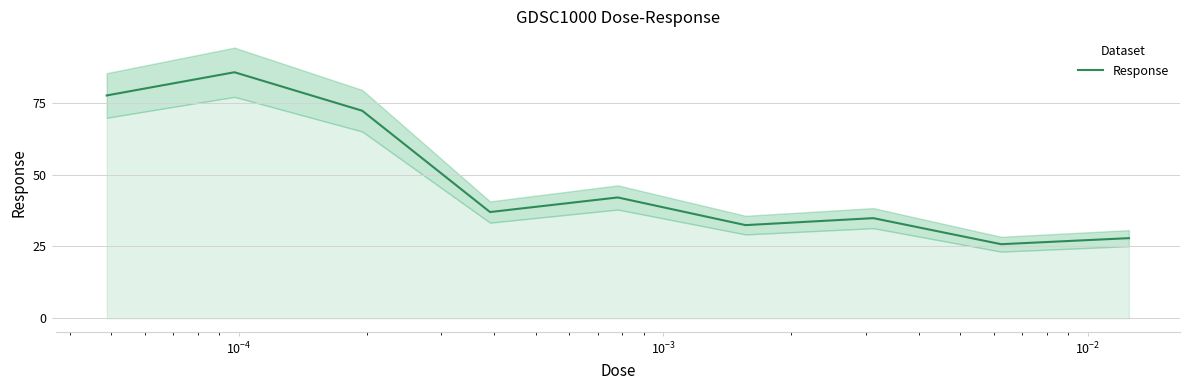

True or false: the data shows 120.2 at $\mathdefault{10^{-5}}$.

False